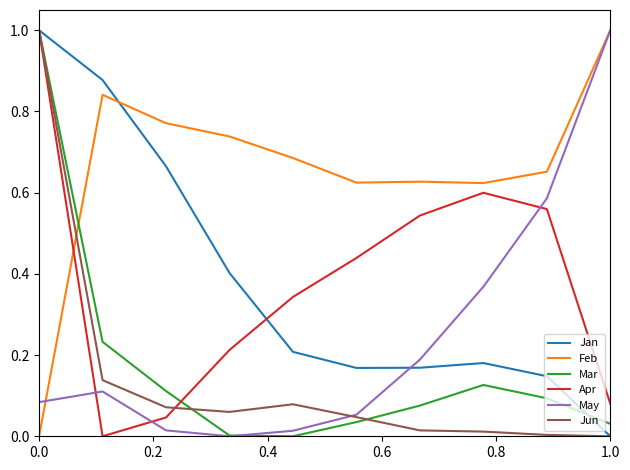

Which series has the largest total across all categories?

Feb